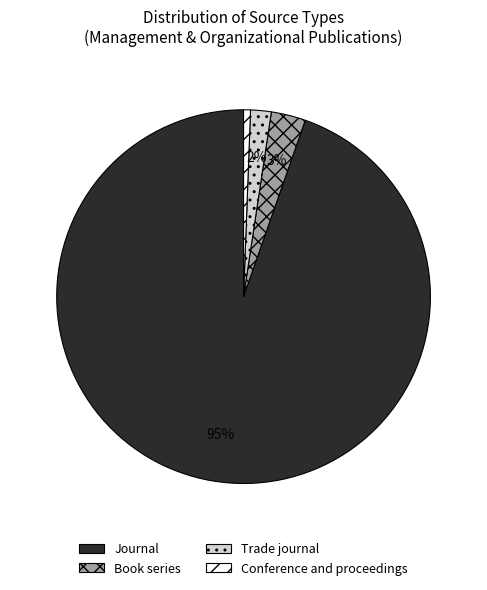

How many segments does this pie chart have?

4